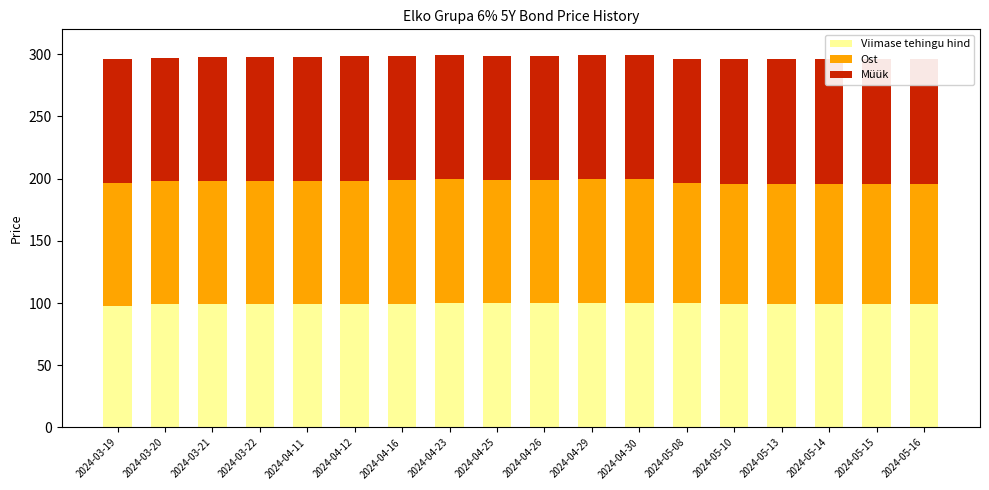

Count the number of data series in this chart.

3